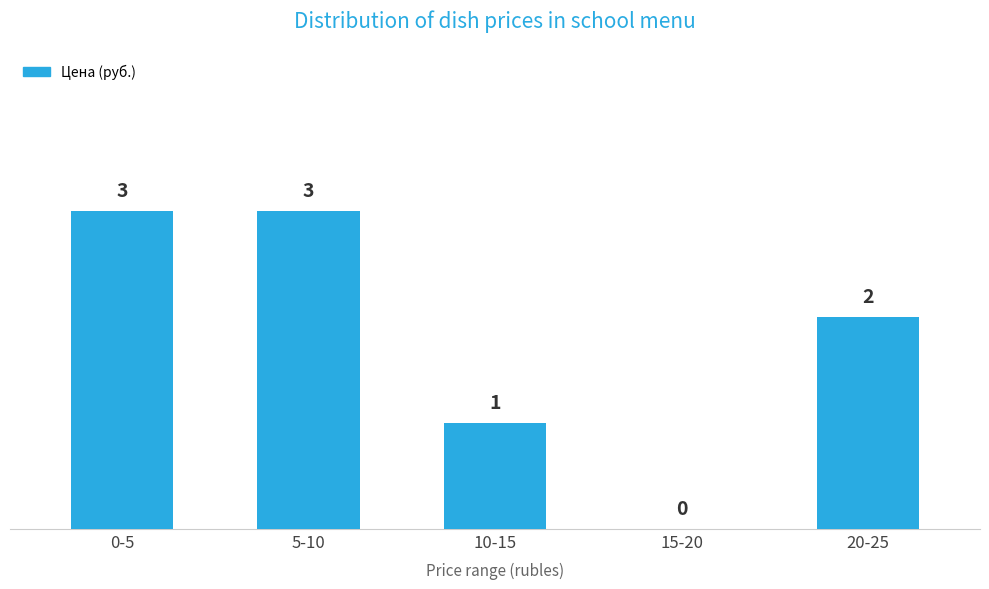

Reading right to left, list all the values displayed in this chart.

20-25=2	15-20=0	10-15=1	5-10=3	0-5=3